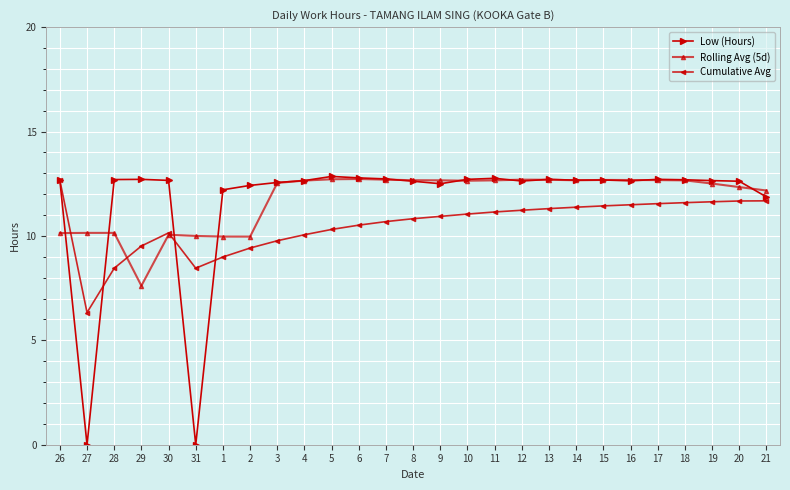

The value of Low (Hours) at 16 is 12.6. True or false?

True